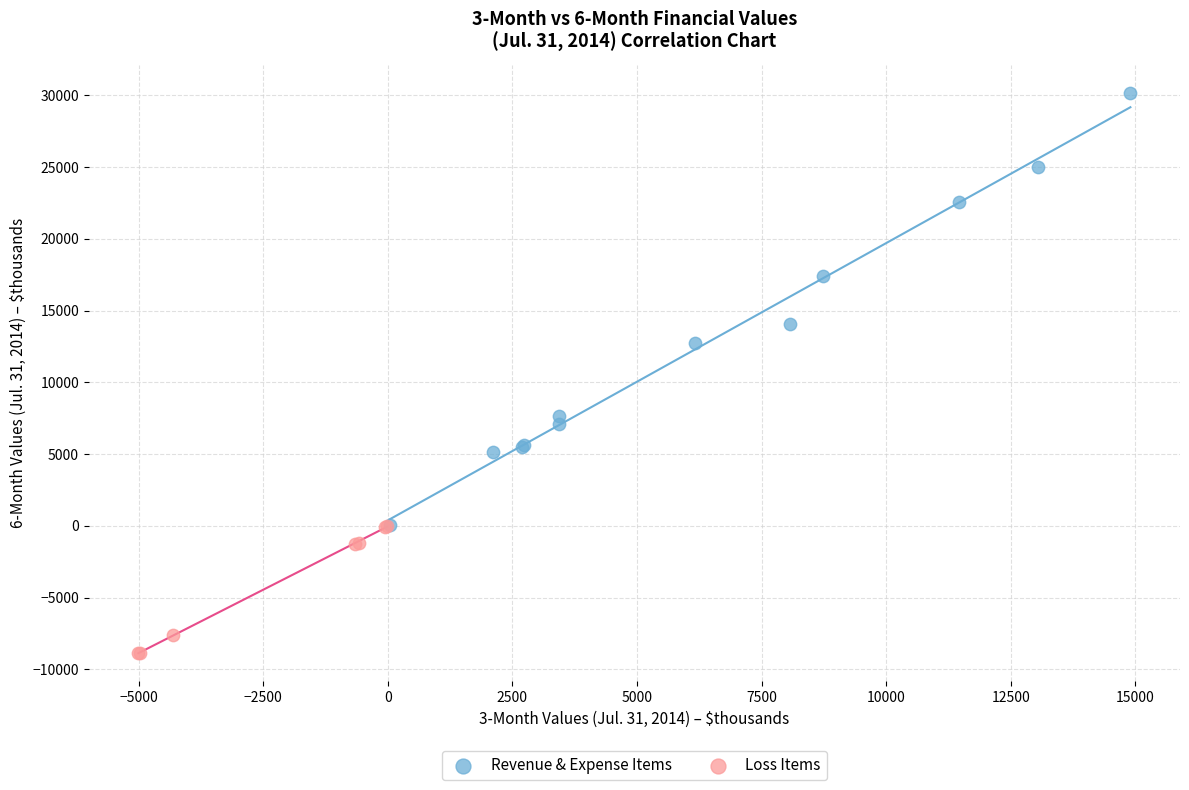

What are all the series names shown in the legend?

Revenue & Expense Items, Loss Items